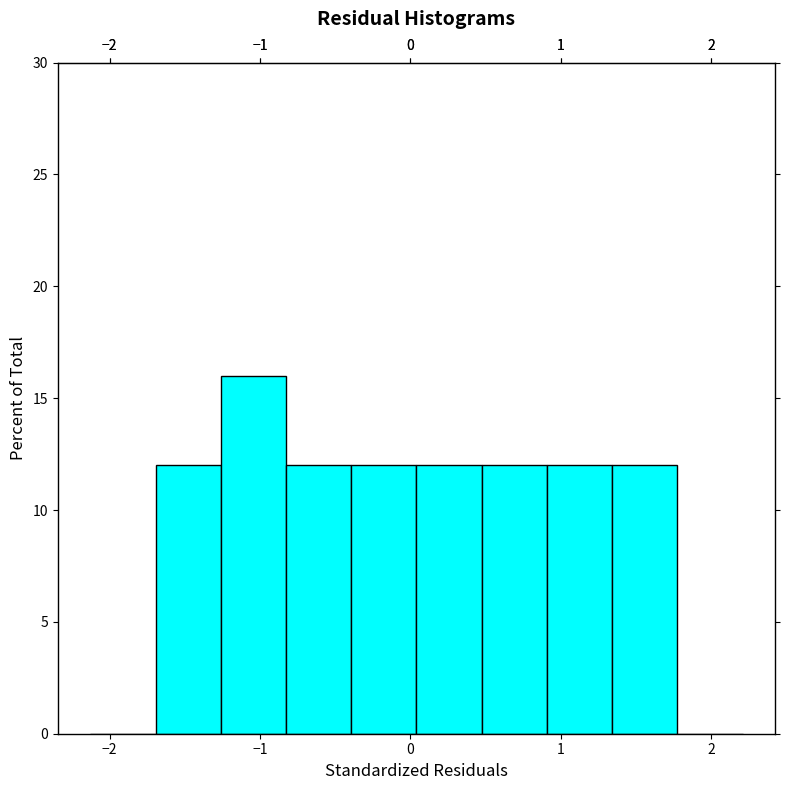

Over which range of the x-axis is the bar tallest?

-1.3 to -0.8